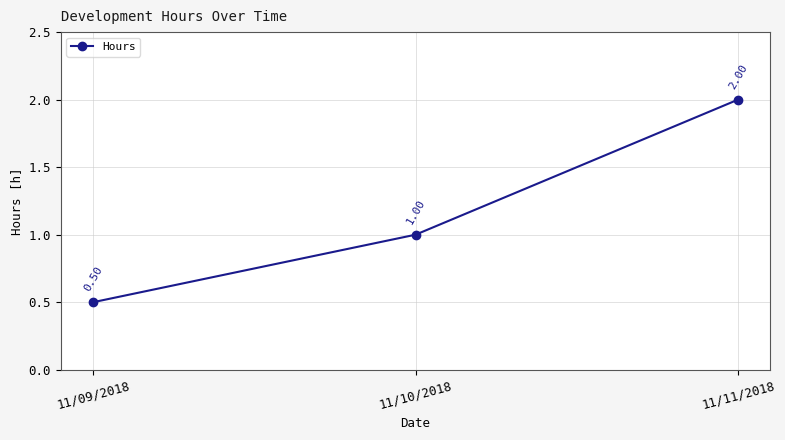

How many series are shown in this chart?

1